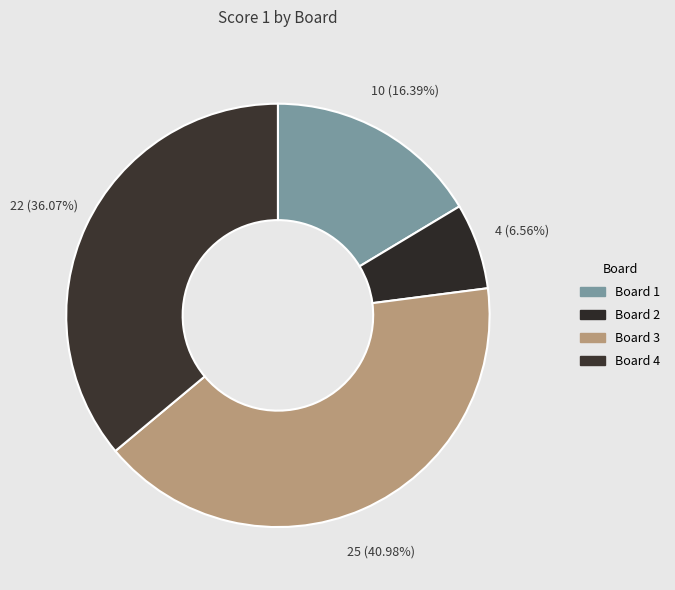

To the nearest percent, what is the combined percentage of Board 2 and Board 1?

23%